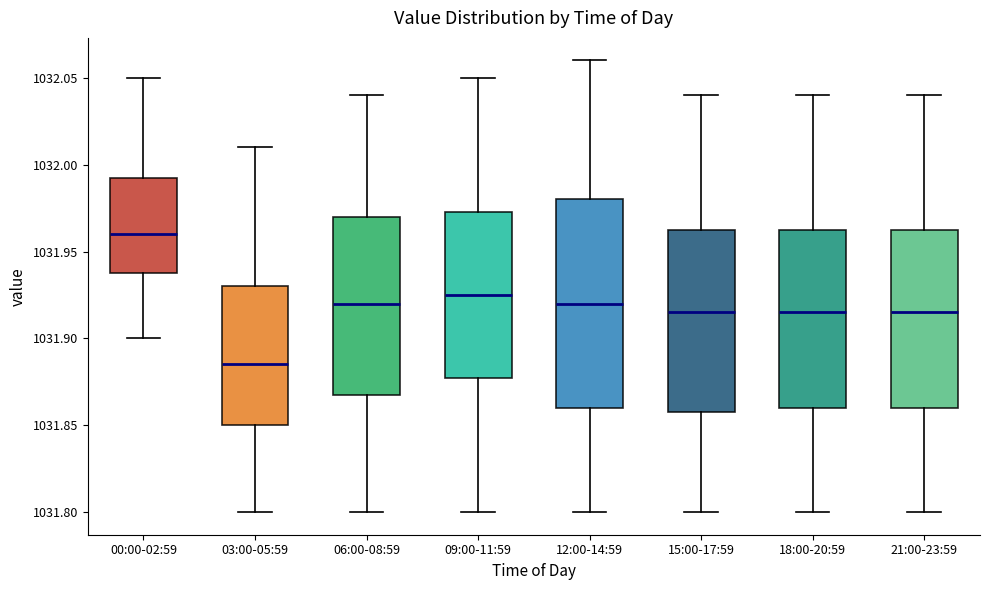

Which box is the tallest, from its lower edge to its upper edge?

12:00-14:59